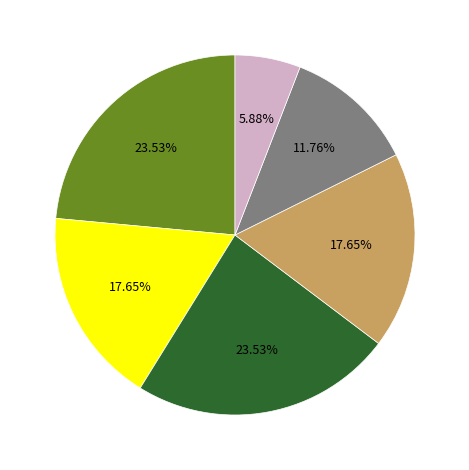

Is there a majority slice in this chart?

No